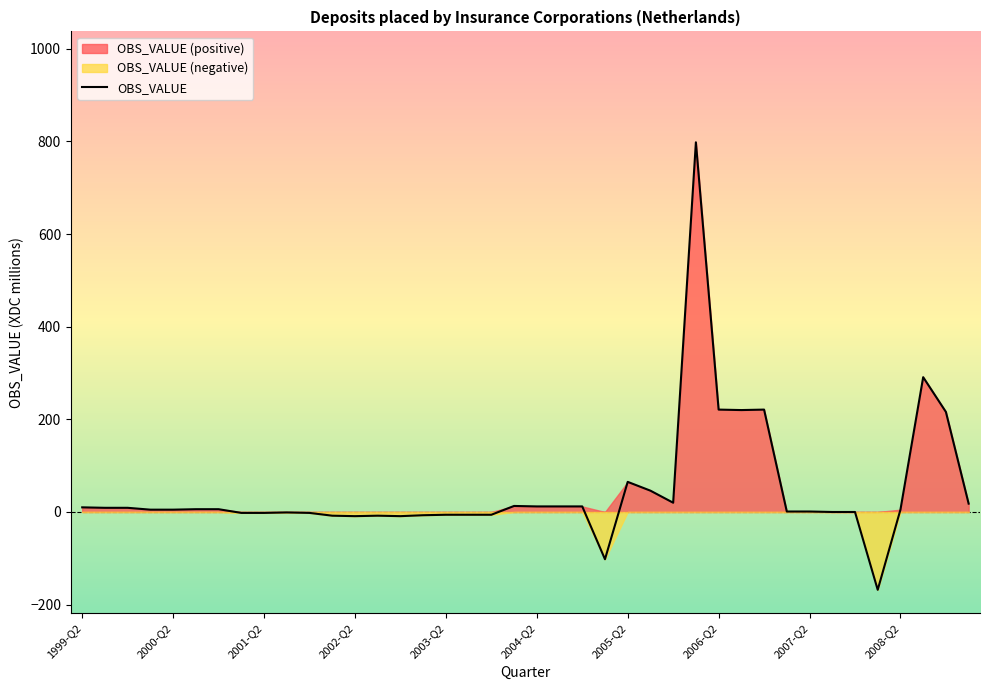

Rank the categories by value from lowest to highest.

35, 23, 12, 14, 11, 13, 15, 16, 17, 18, 2006-Q2, 2007-Q2, 10, 2008-Q2, 33, 34, 31, 32, 2002-Q2, 2003-Q2, 36, 2004-Q2, 2005-Q2, 2000-Q2, 2001-Q2, 1999-Q2, 20, 21, 22, 19, 39, 26, 25, 24, 38, 29, 28, 30, 37, 27